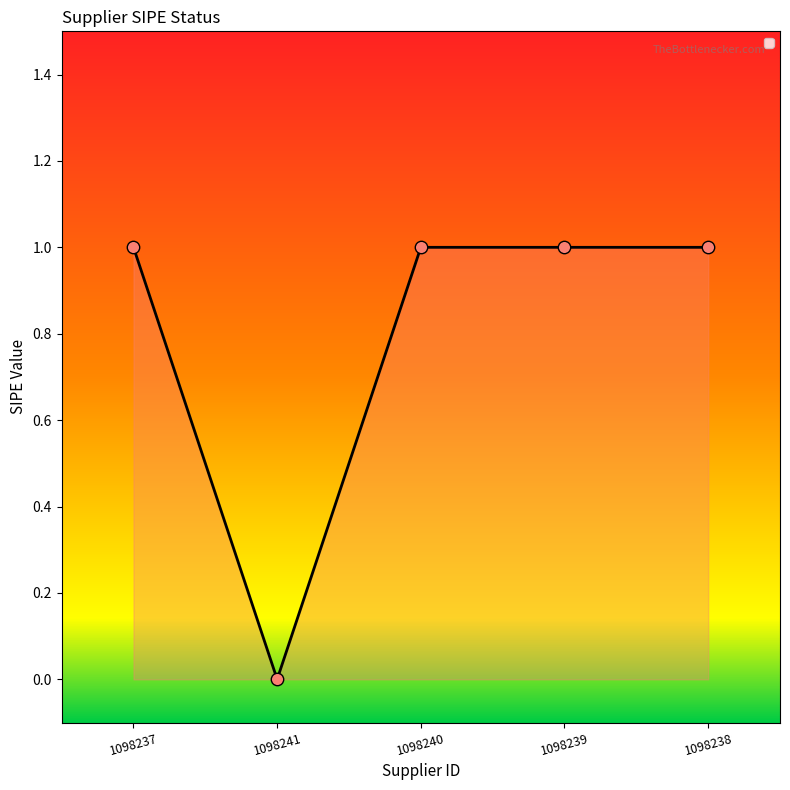

What is the ratio of the value at 1098239 to the value at 1098237?

1.0